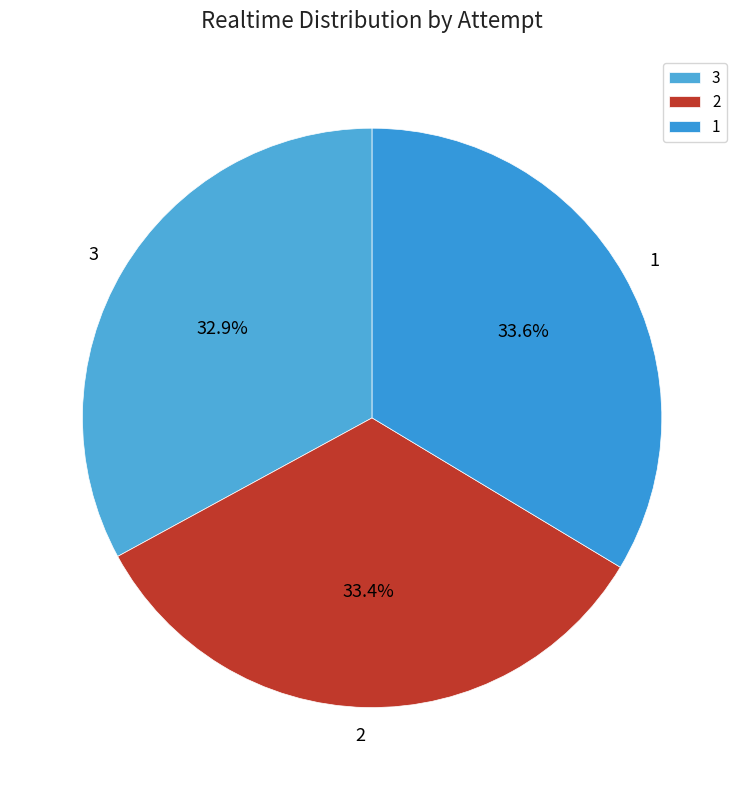

Is it true that 3 is 33% of the pie?

True